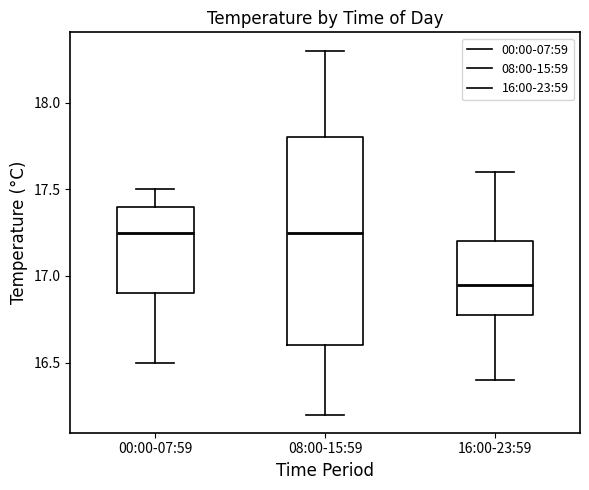

Which box is the tallest, from its lower edge to its upper edge?

08:00-15:59